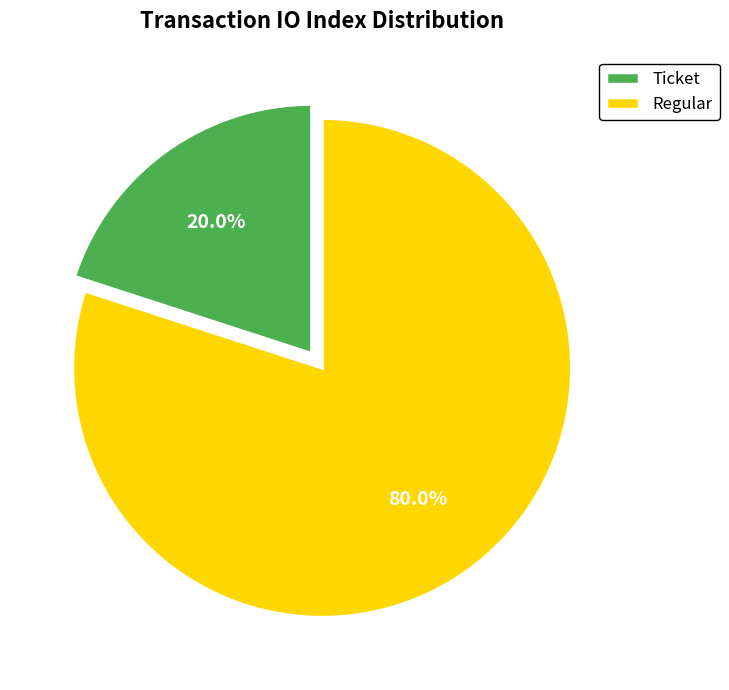

Rank the categories by value from highest to lowest.

Regular, Ticket